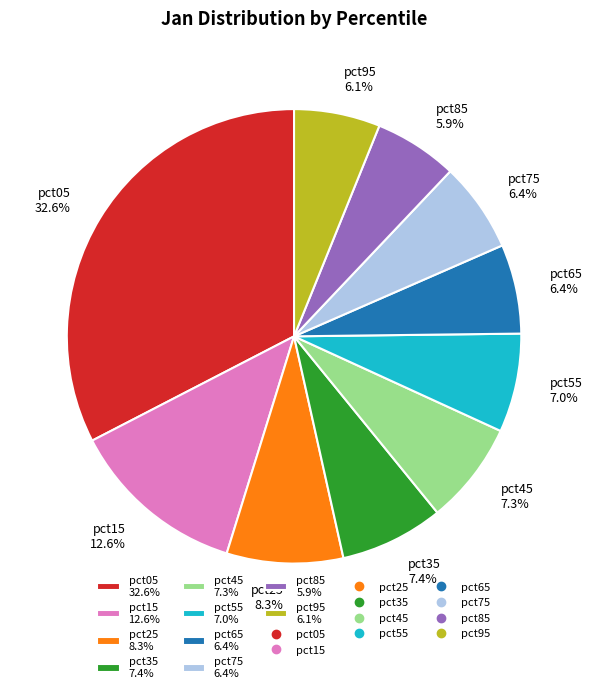

To the nearest percent, what is the difference between the largest and smallest slice percentages?

27%